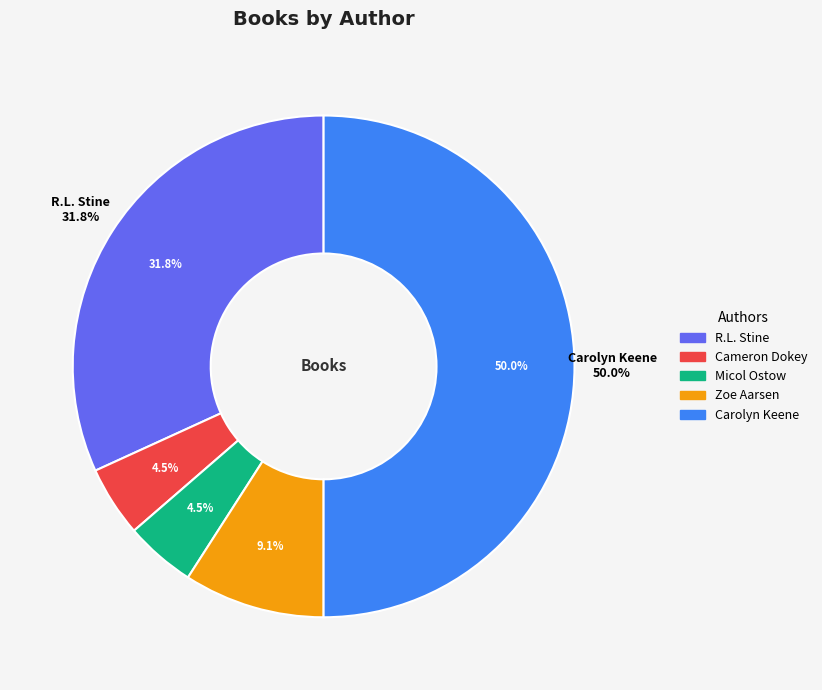

What is the total percentage of Carolyn Keene and Cameron Dokey?

54.5%